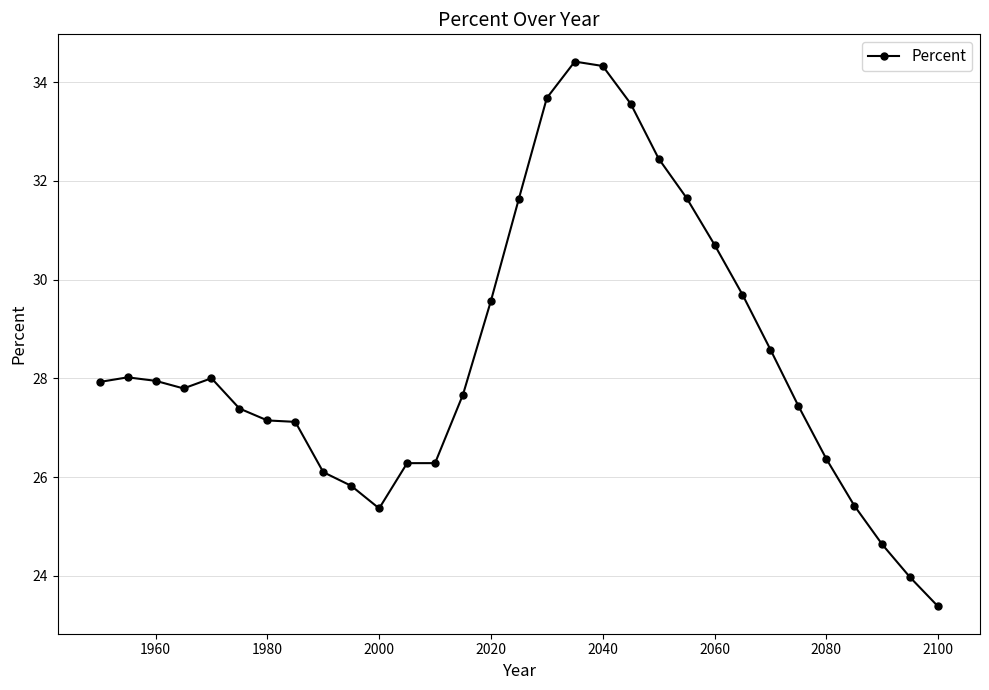

What is the value of the 28th point from the left?

25.4